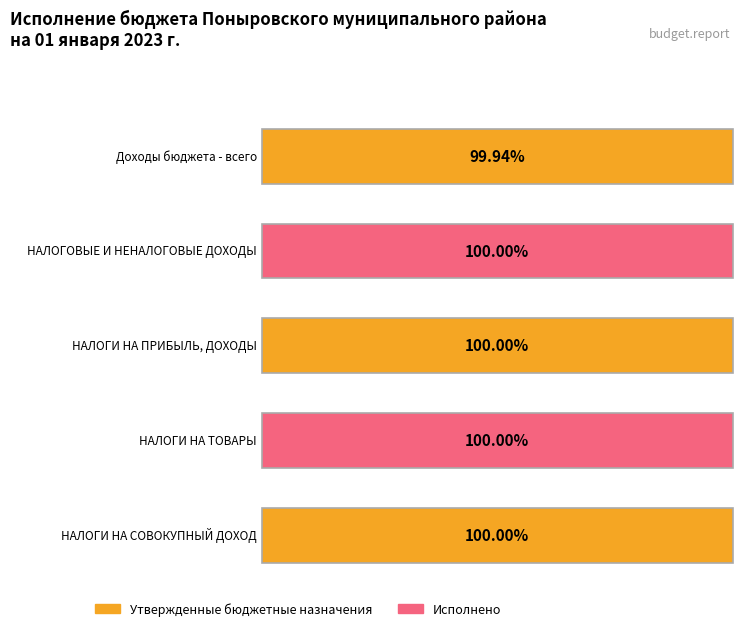

Is it true that Неисполненные назначения equals -99479.1 at НАЛОГИ НА СОВОКУПНЫЙ ДОХОД?

True